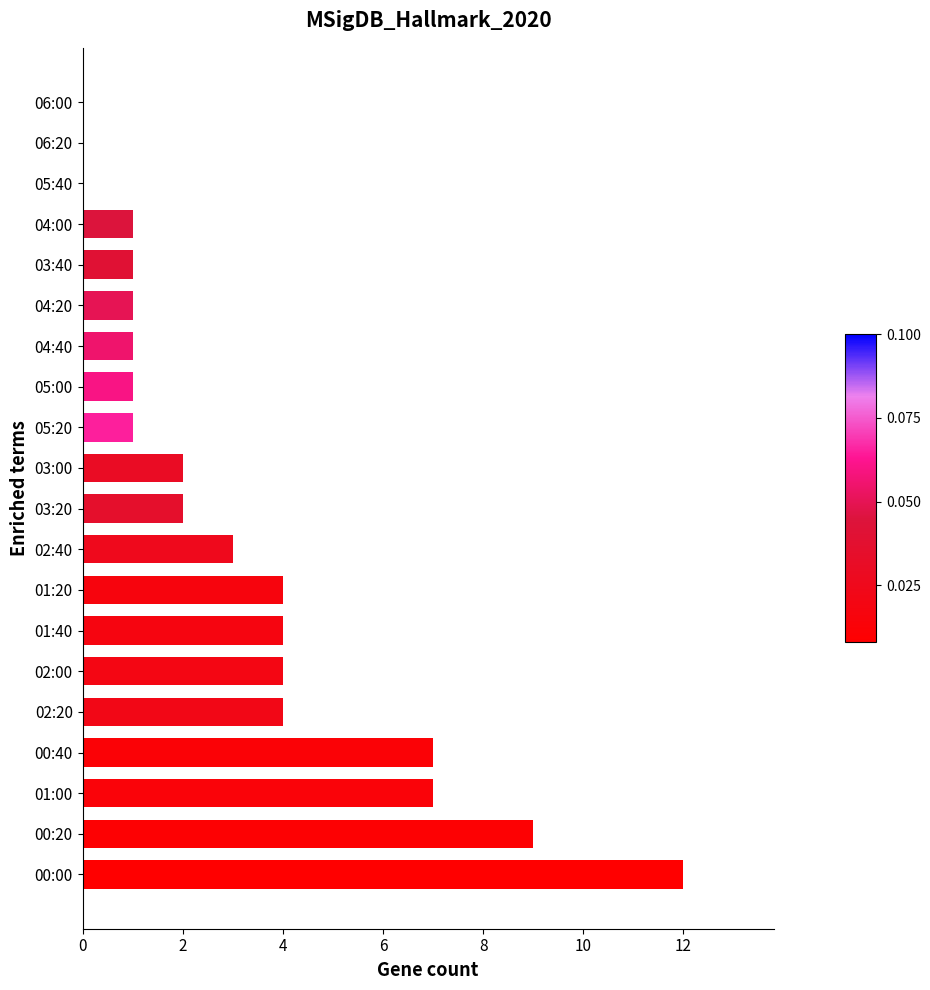

How many categories are shown in the chart?

20